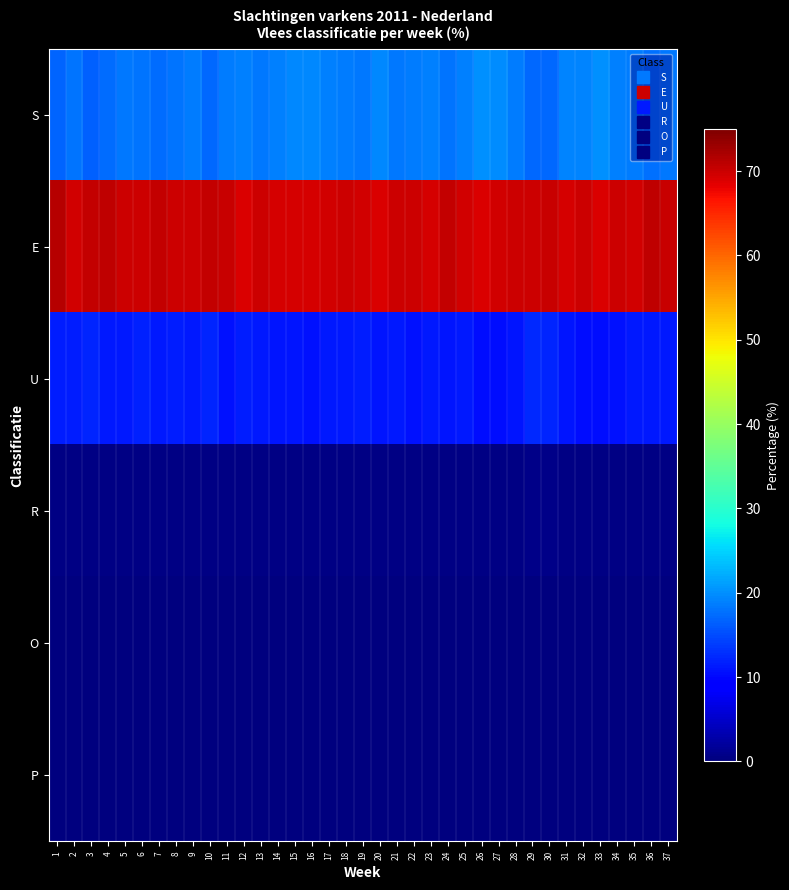

What is the total value across all series at 13?

100.0